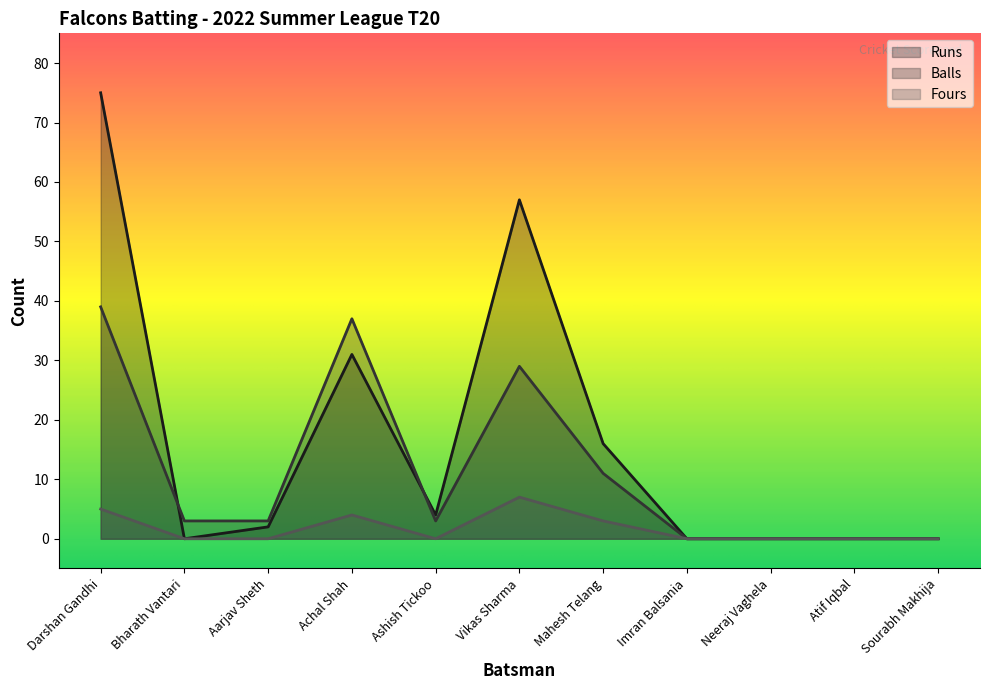

Which series has the largest total across all categories?

Runs